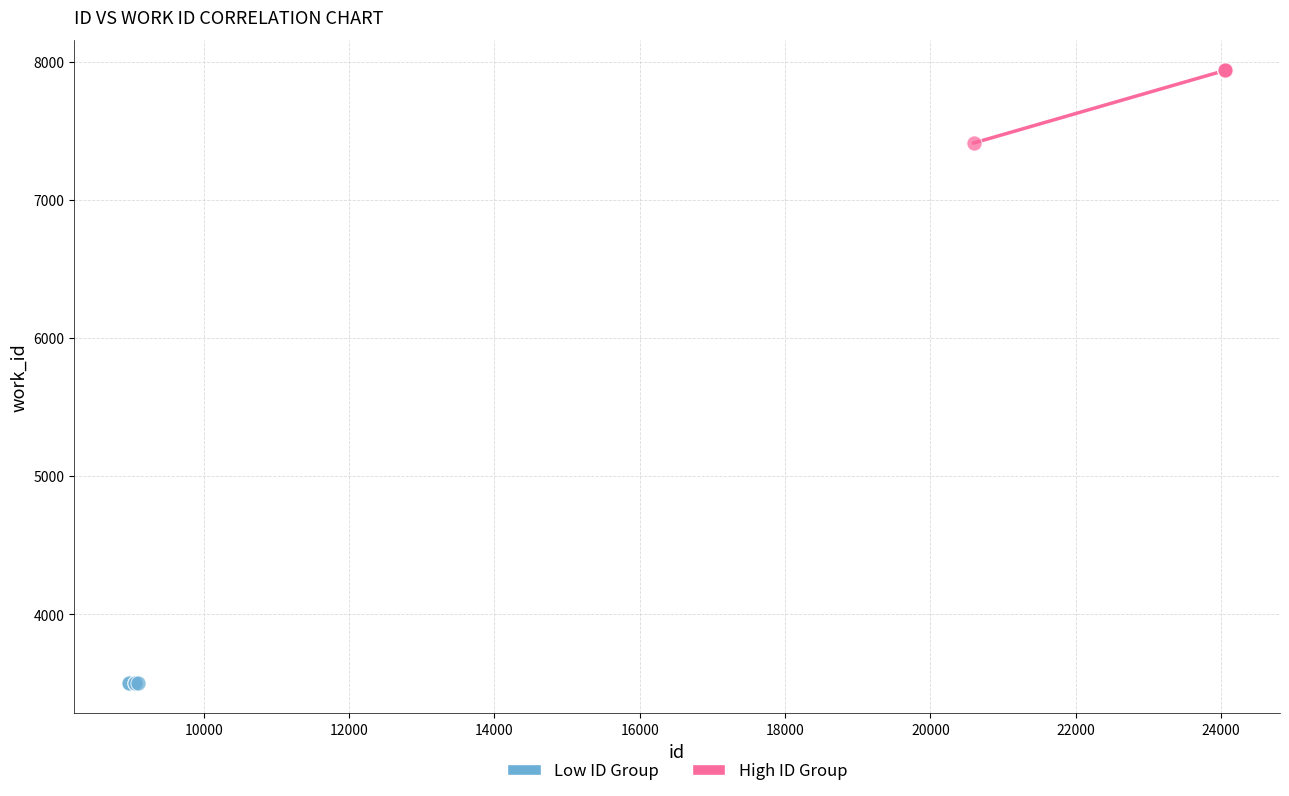

Which series reaches the maximum Y coordinate?

High ID Group